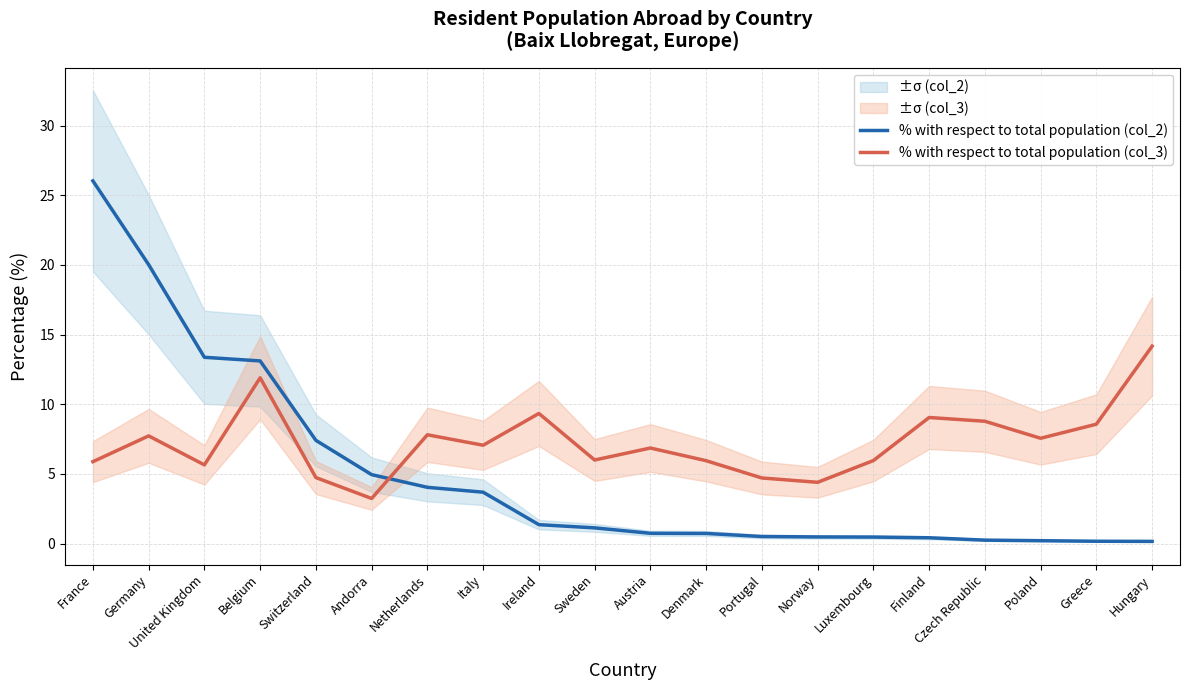

How many intersections are there between % with respect to total population (col_3) and % with respect to total population (col_2)?

1